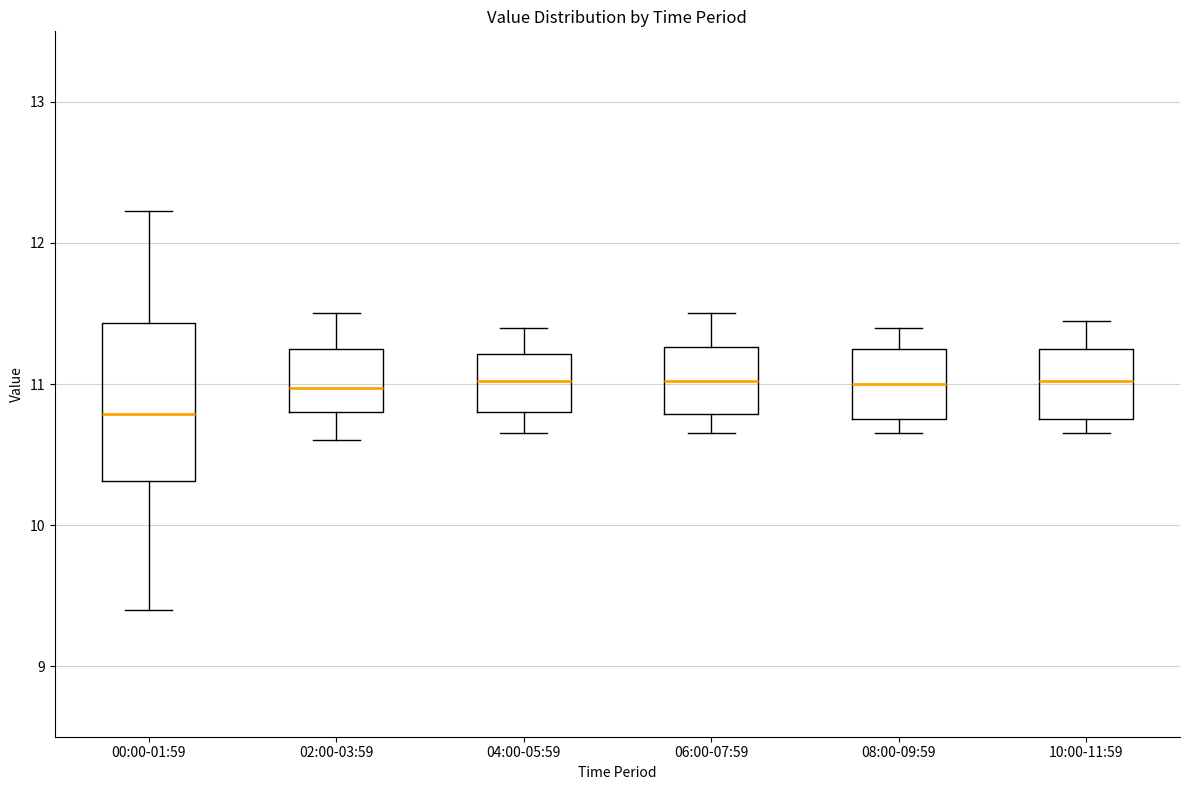

Reading left to right, read every box against the y-axis: the position of its median line, the range the box covers, and the ends of its whiskers. The values are not printed on the chart, so give them approximately, as read against the axis.

00:00-01:59: median 10.8, box 10.3 to 11.4, whiskers 9.4 to 12.2
02:00-03:59: median 11.0, box 10.8 to 11.3, whiskers 10.6 to 11.5
04:00-05:59: median 11.0, box 10.8 to 11.2, whiskers 10.7 to 11.4
06:00-07:59: median 11.0, box 10.8 to 11.3, whiskers 10.7 to 11.5
08:00-09:59: median 11.0, box 10.8 to 11.3, whiskers 10.7 to 11.4
10:00-11:59: median 11.0, box 10.8 to 11.3, whiskers 10.7 to 11.5